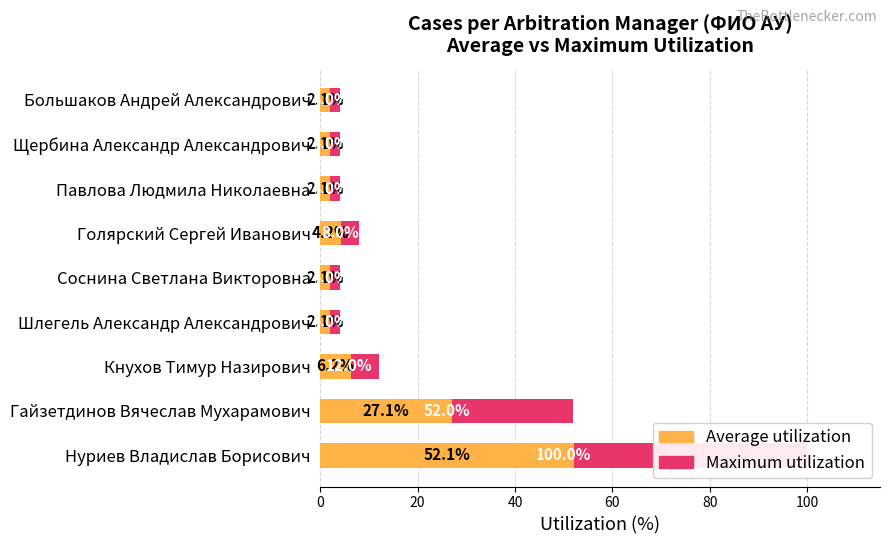

Read the Maximum utilization value at Гайзетдинов Вячеслав Мухарамович.

52.0